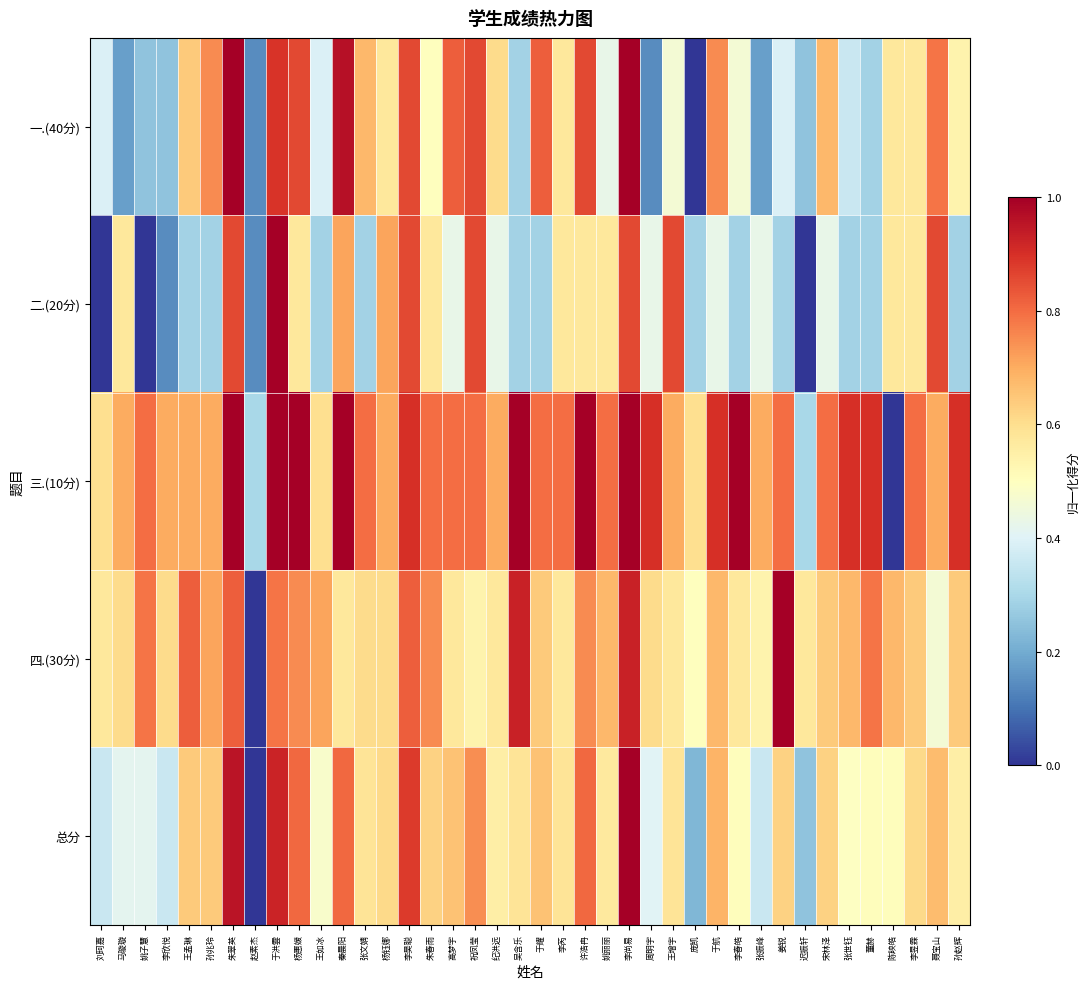

How many data points does each series have?

40